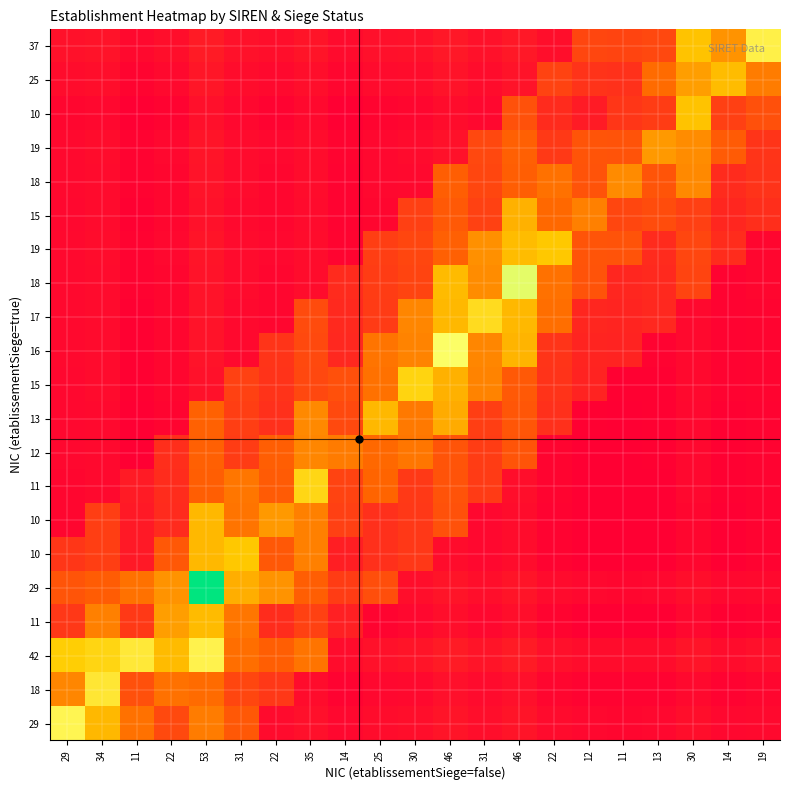

At which category does the chart reach its peak across all series?

53